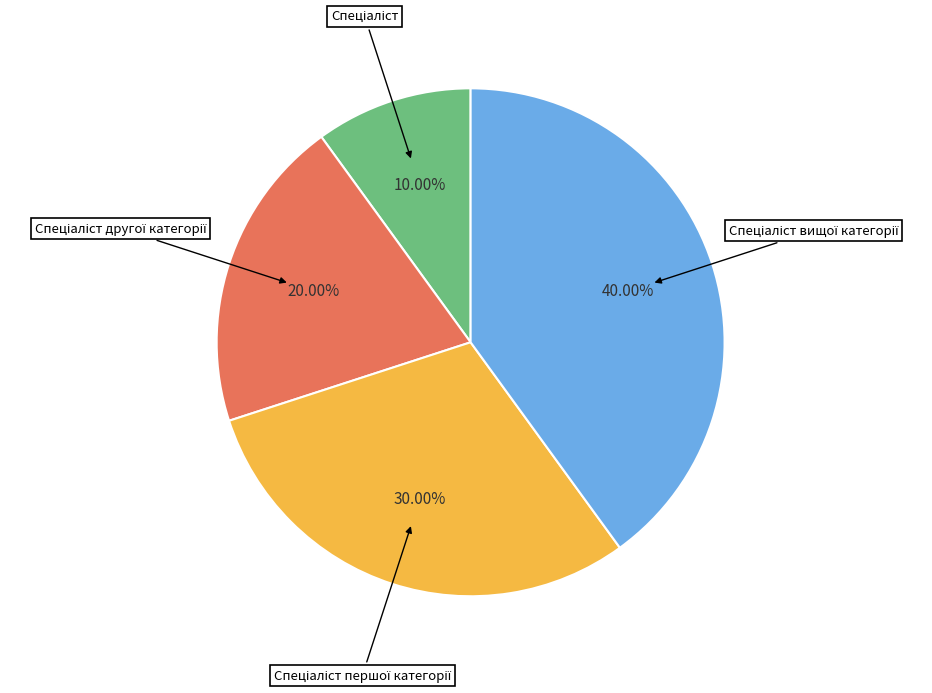

Does any single category account for the majority?

No